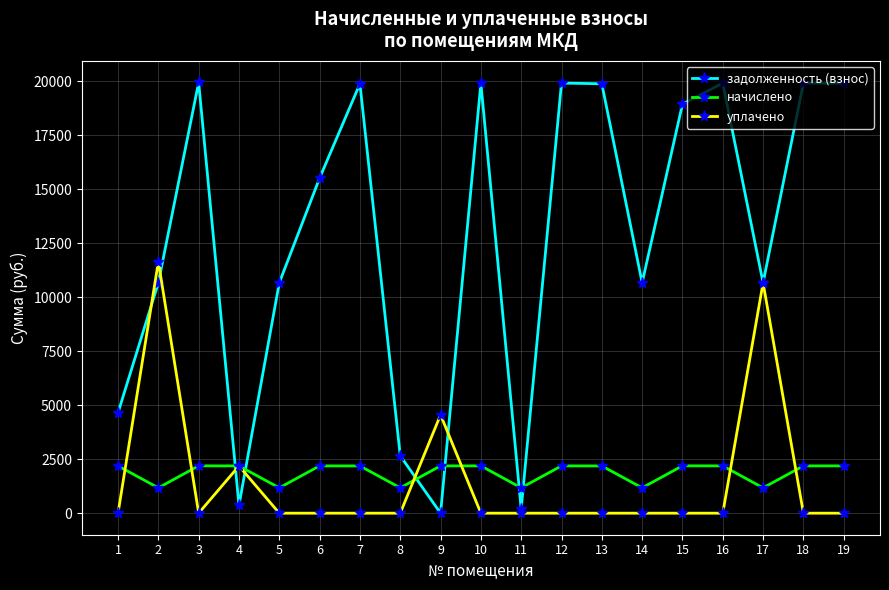

Is it true that задолженность (взнос) equals 19884.1 at 7?

True